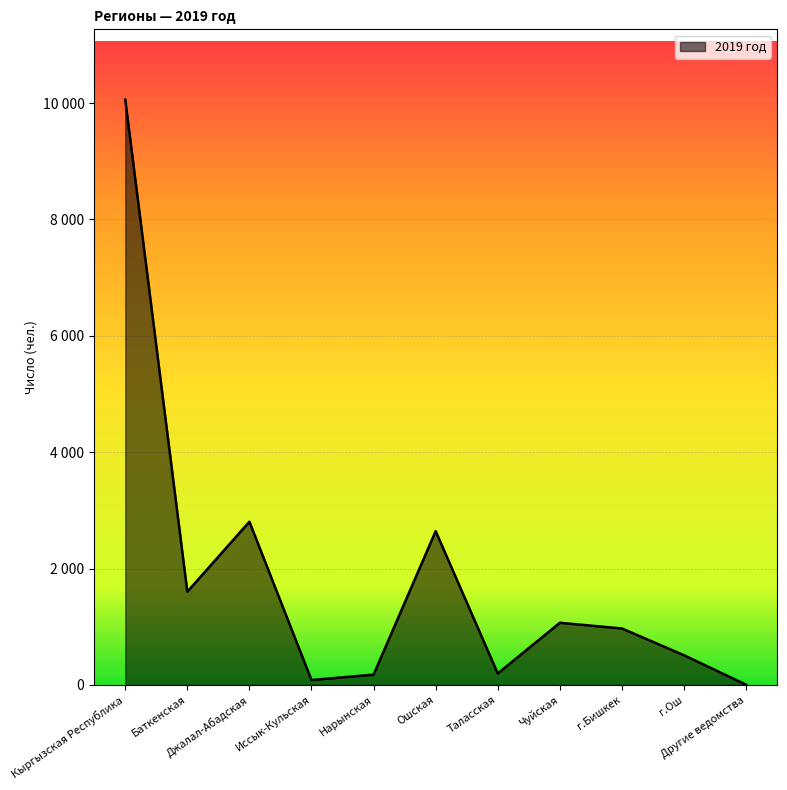

Reading left to right, what are all the values shown in this chart?

10060	1602	2805	84	177	2643	197	1068	970	510	4